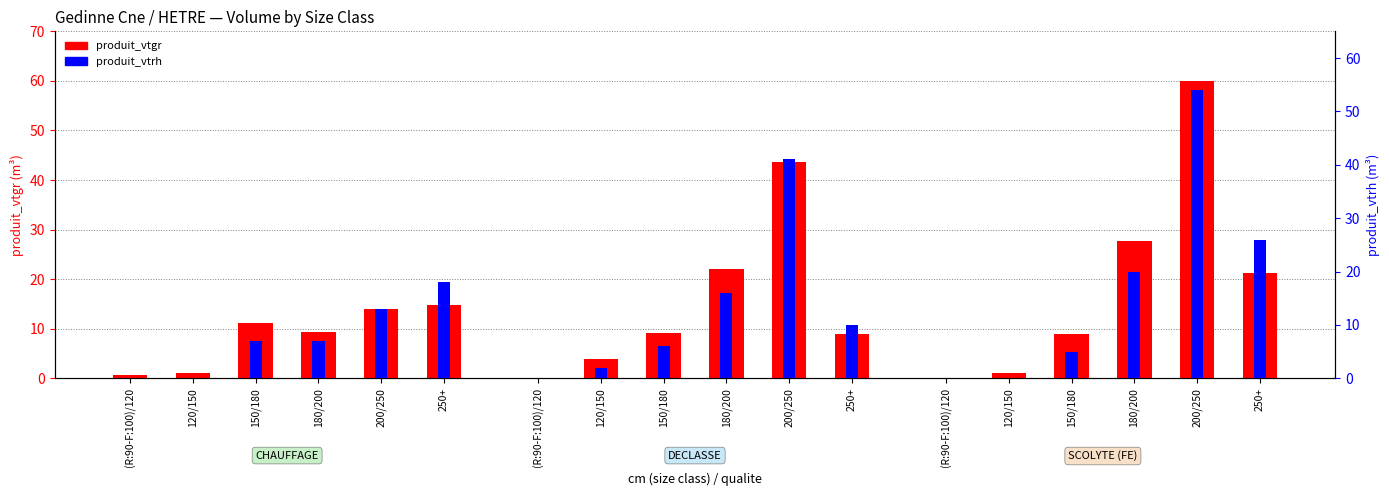

True or false: produit_vtgr has a value of 8.0 at 180/200.

False